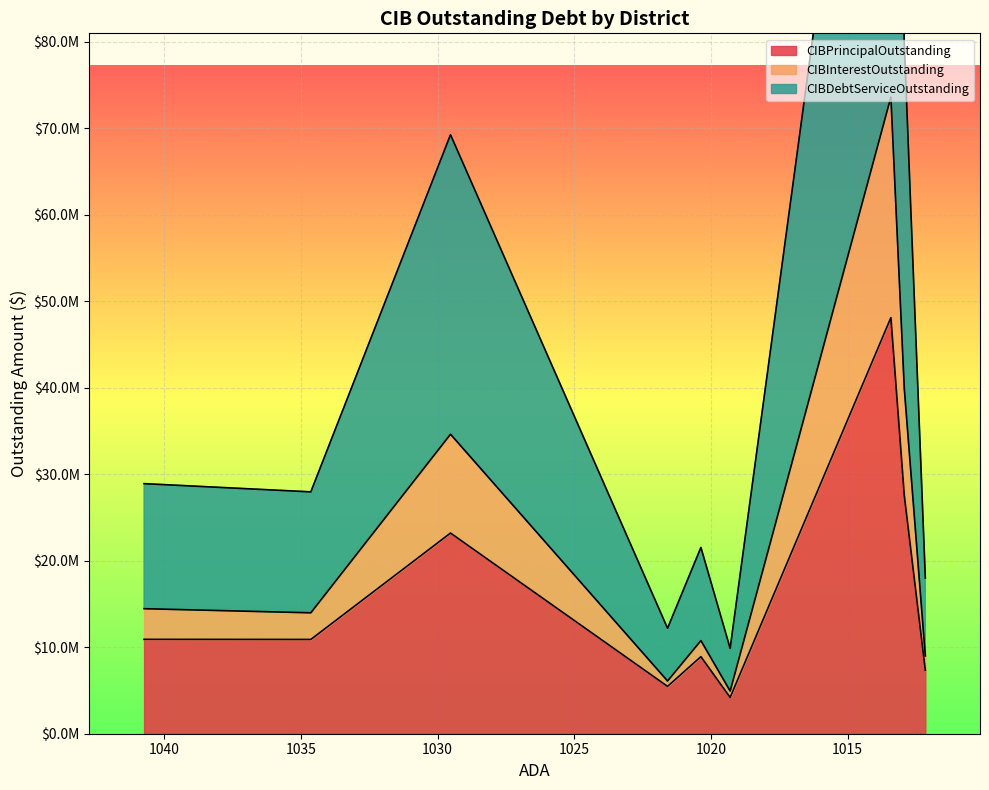

Between Central Heights ISD and Coahoma ISD, which series saw the biggest shift?

CIBDebtServiceOutstanding